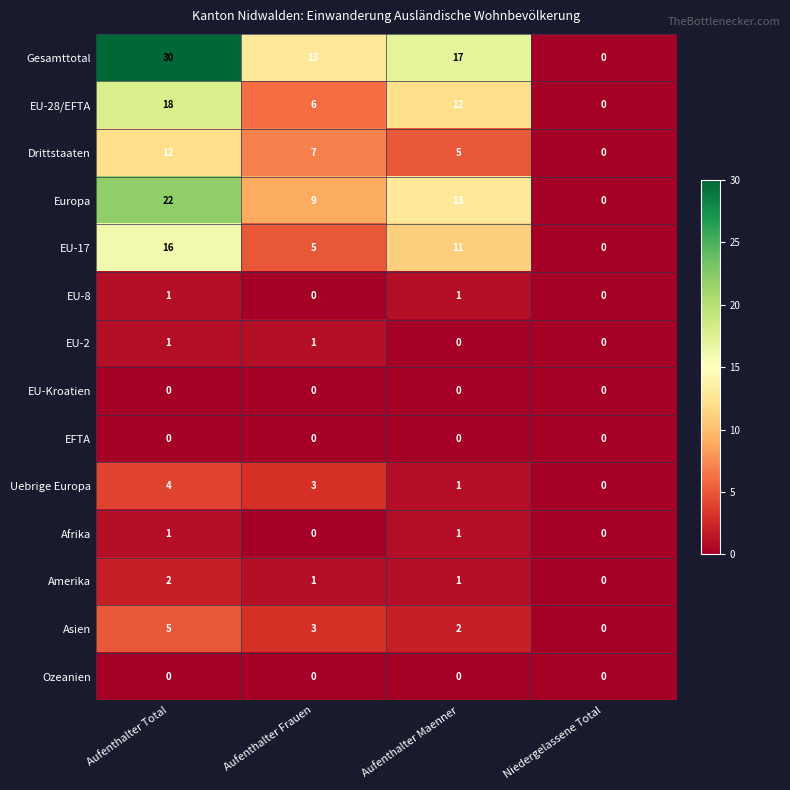

Count the number of categories in the chart.

4